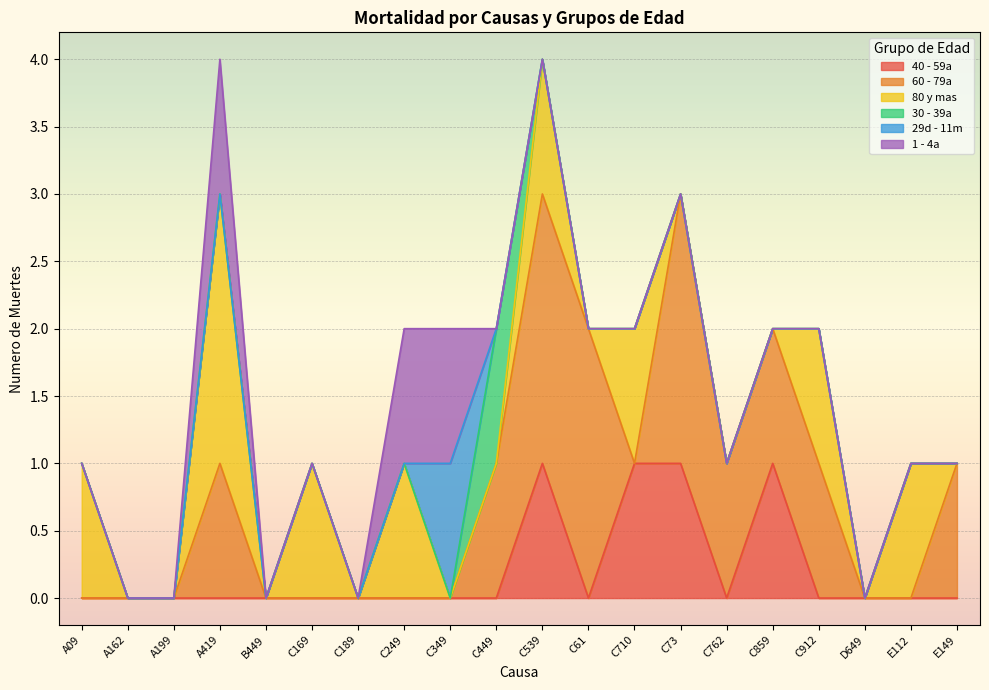

Rank the categories by 60 - 79a value from lowest to highest.

A09, A162, A199, B449, C169, C189, C249, C349, C710, D649, E112, A419, C449, C762, C859, C912, E149, C539, C61, C73